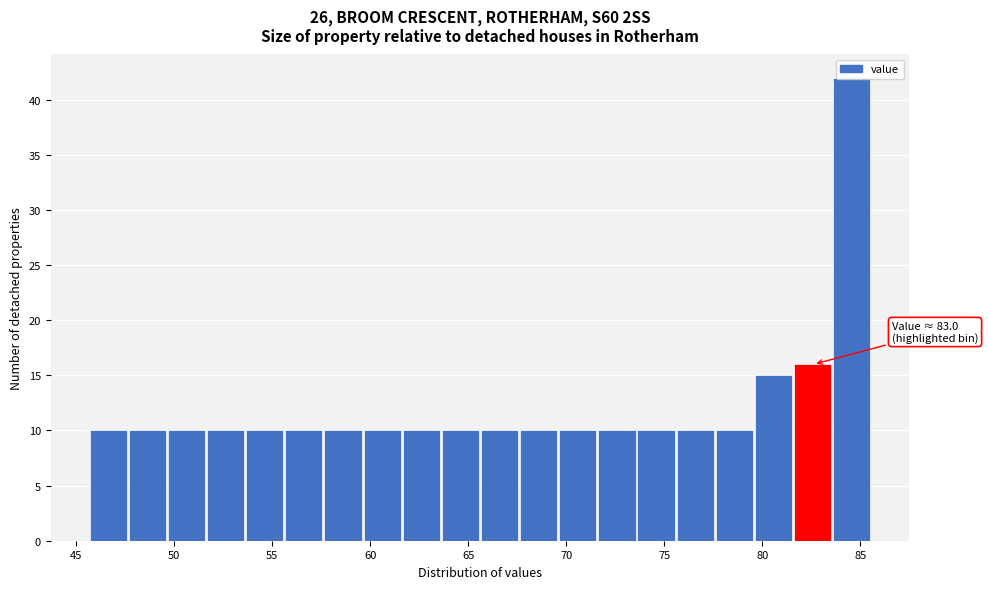

Around what value on the x-axis is the tallest bar? Give the approximate position of its centre, as read against the axis.

84.5